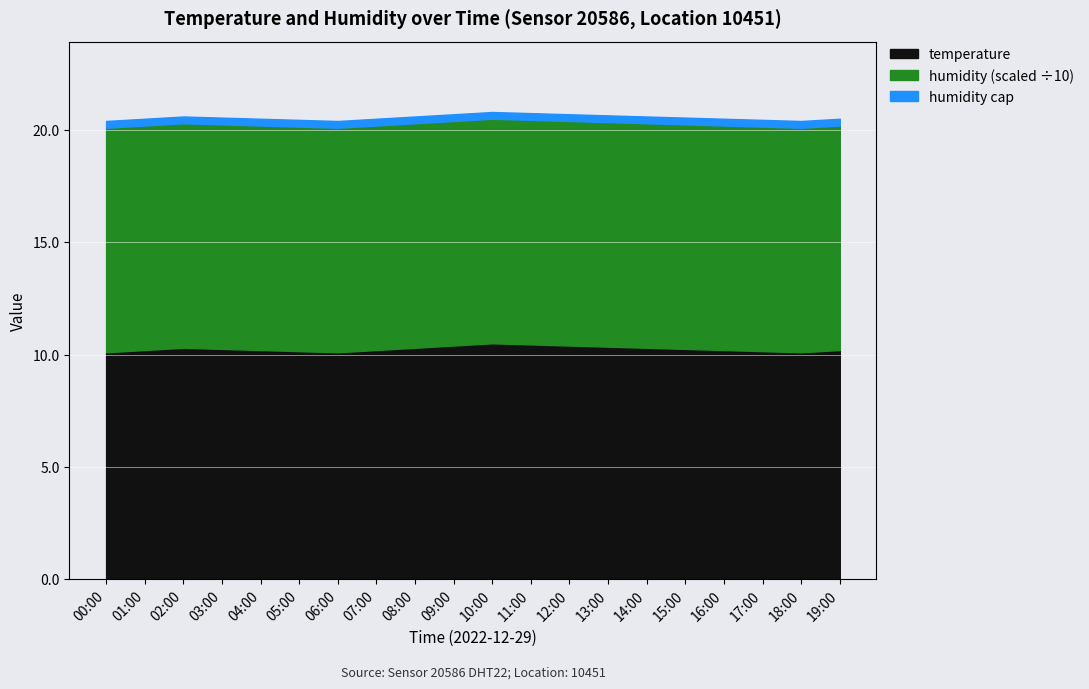

True or false: humidity and temperature cross at least once.

False